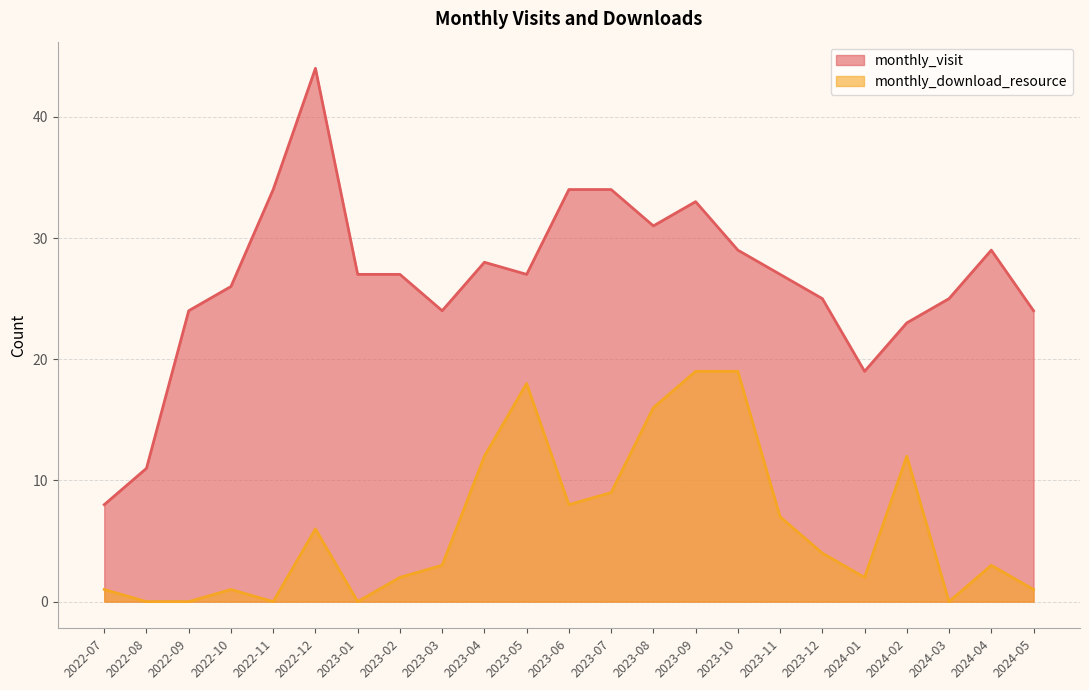

At which category does monthly_download_resource reach its first local peak?

2022-10